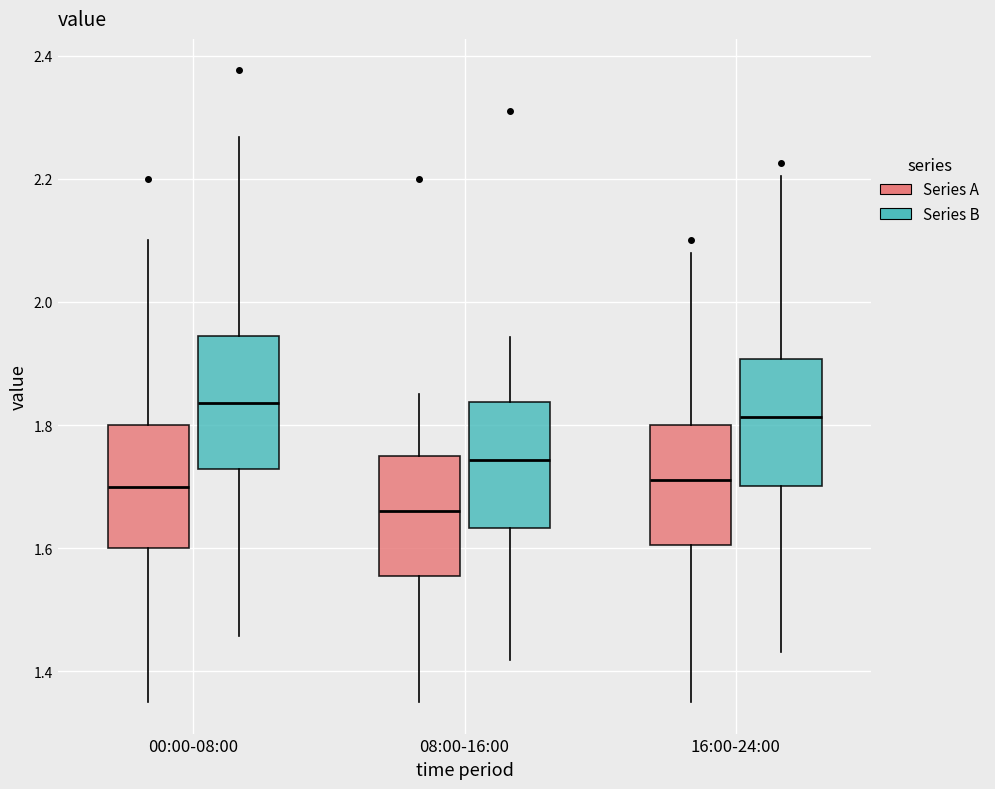

Reading left to right, read every box against the y-axis: the position of its median line, the range the box covers, and the ends of its whiskers. The values are not printed on the chart, so give them approximately, as read against the axis.

00:00-08:00 (Series A): median 1.70, box 1.60 to 1.80, whiskers 1.36 to 2.10
00:00-08:00 (Series B): median 1.84, box 1.72 to 1.94, whiskers 1.46 to 2.26
08:00-16:00 (Series A): median 1.66, box 1.56 to 1.76, whiskers 1.36 to 1.86
08:00-16:00 (Series B): median 1.74, box 1.64 to 1.84, whiskers 1.42 to 1.94
16:00-24:00 (Series A): median 1.72, box 1.60 to 1.80, whiskers 1.36 to 2.08
16:00-24:00 (Series B): median 1.82, box 1.70 to 1.90, whiskers 1.44 to 2.20